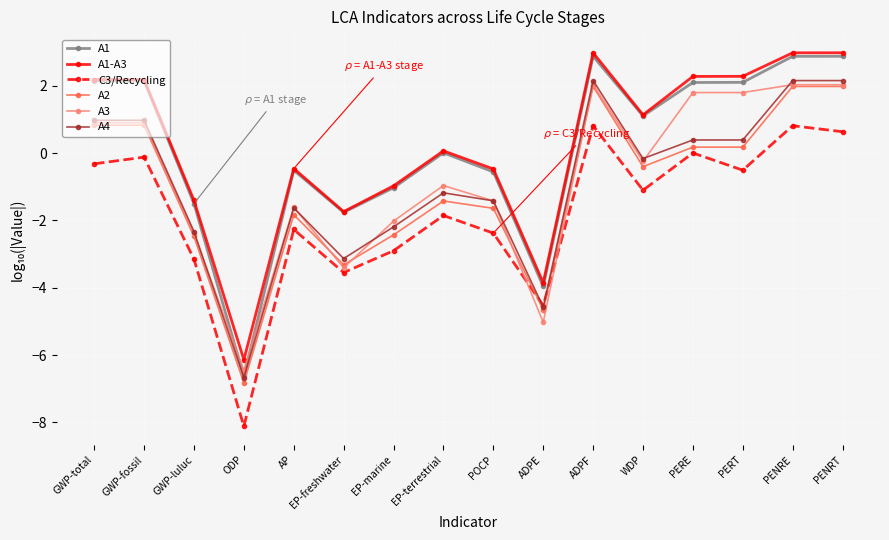

What is the total value across all series at GWP-total?

6.7